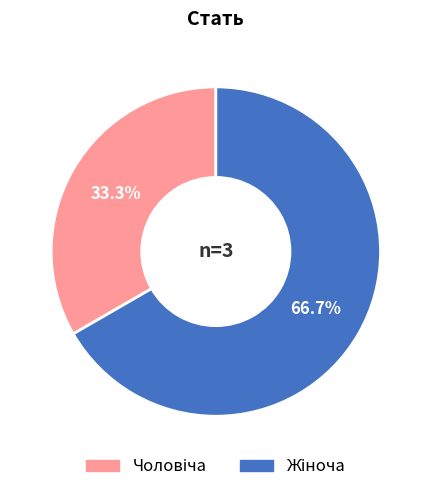

Is there any slice that represents more than half of the pie?

Yes